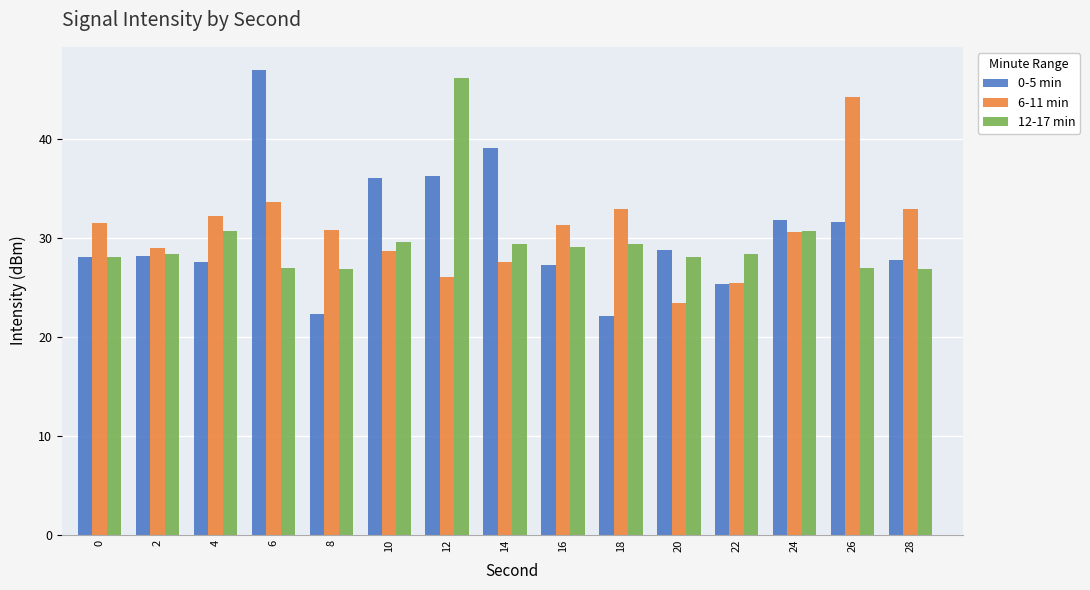

Rank the series at 12 from highest to lowest value.

12-17 min, 0-5 min, 6-11 min